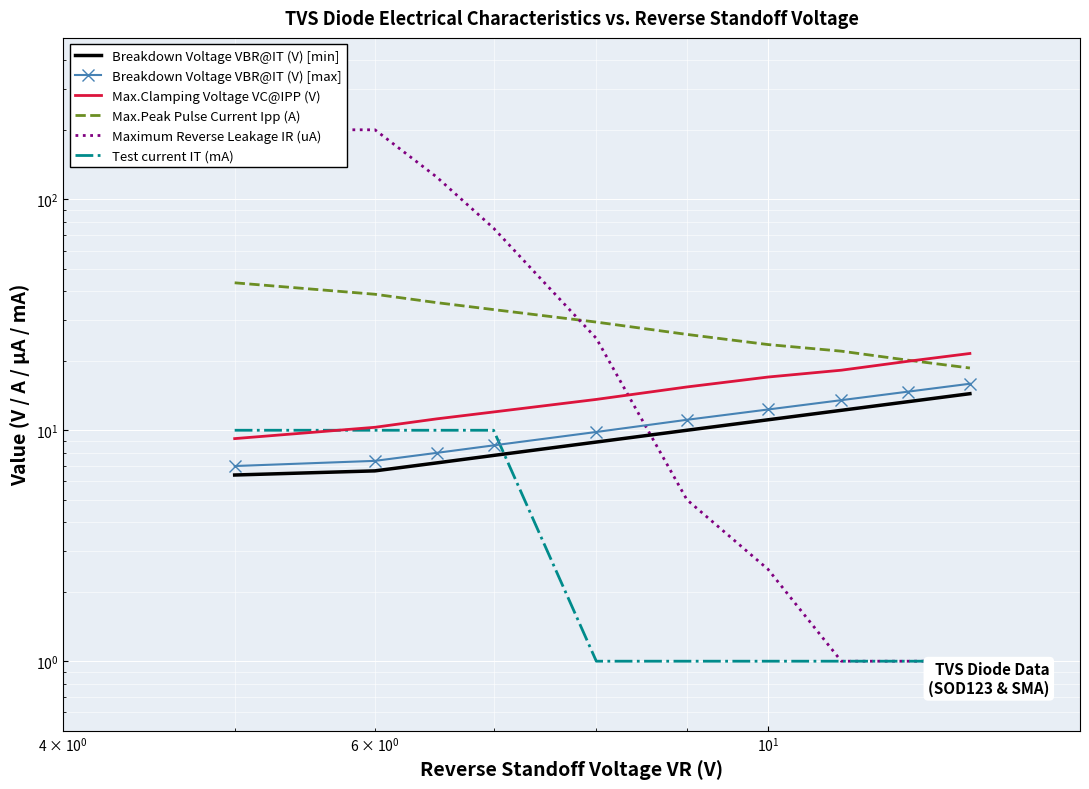

Which series ends up on top after the final intersection of Max.Clamping Voltage VC@IPP (V) and Max.Peak Pulse Current Ipp (A)?

Max.Clamping Voltage VC@IPP (V)